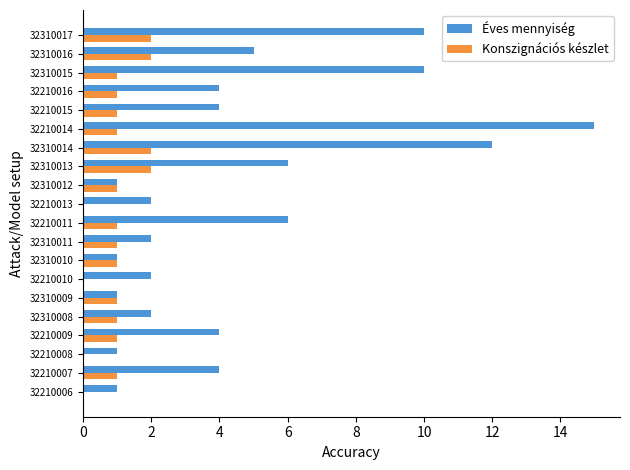

Count the number of data series in this chart.

2